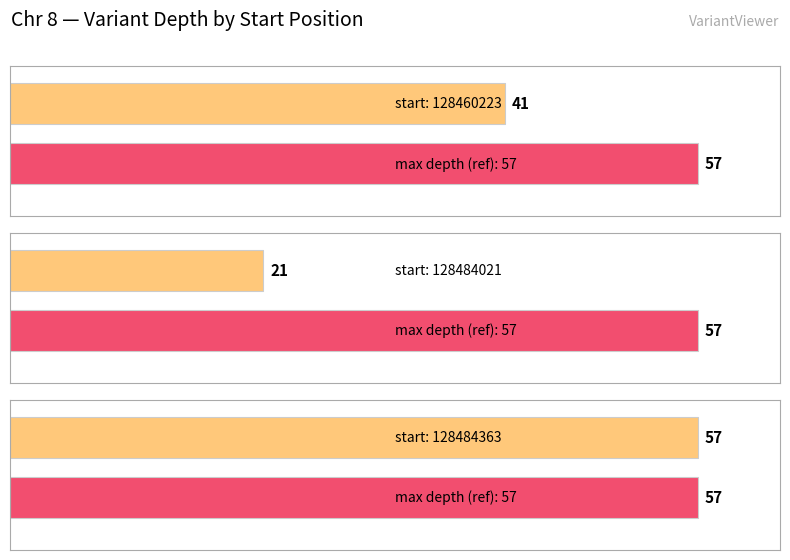

Reading left to right, what are all the values shown in this chart?

128460223=41	128484021=21	128484363=57